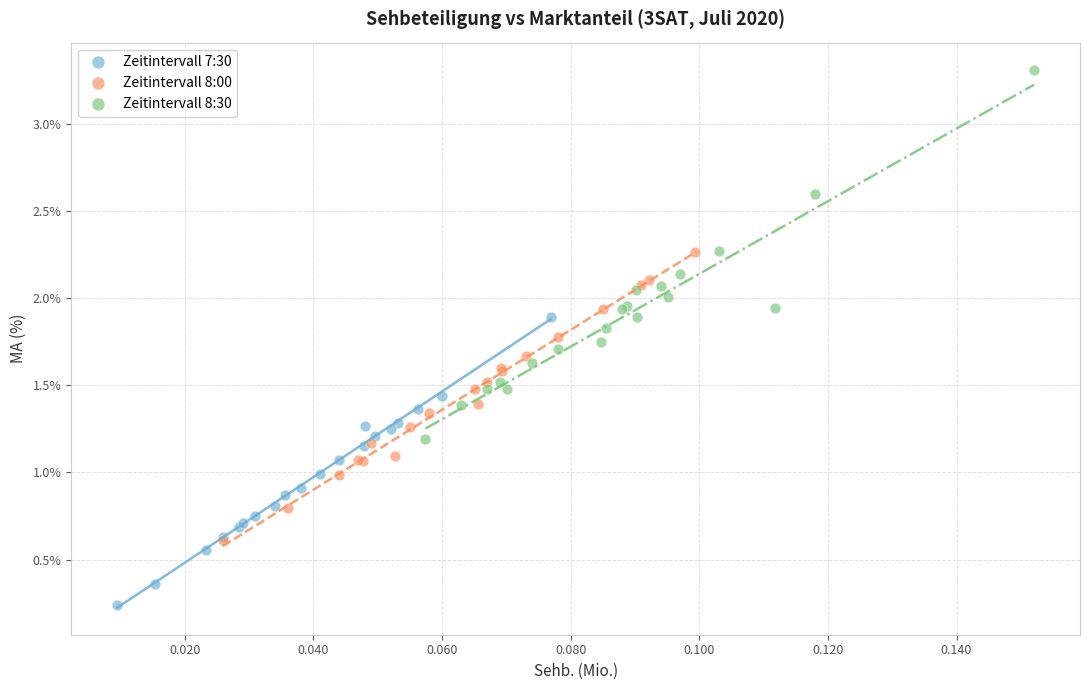

Which series reaches the maximum Y coordinate?

Zeitintervall 8:30